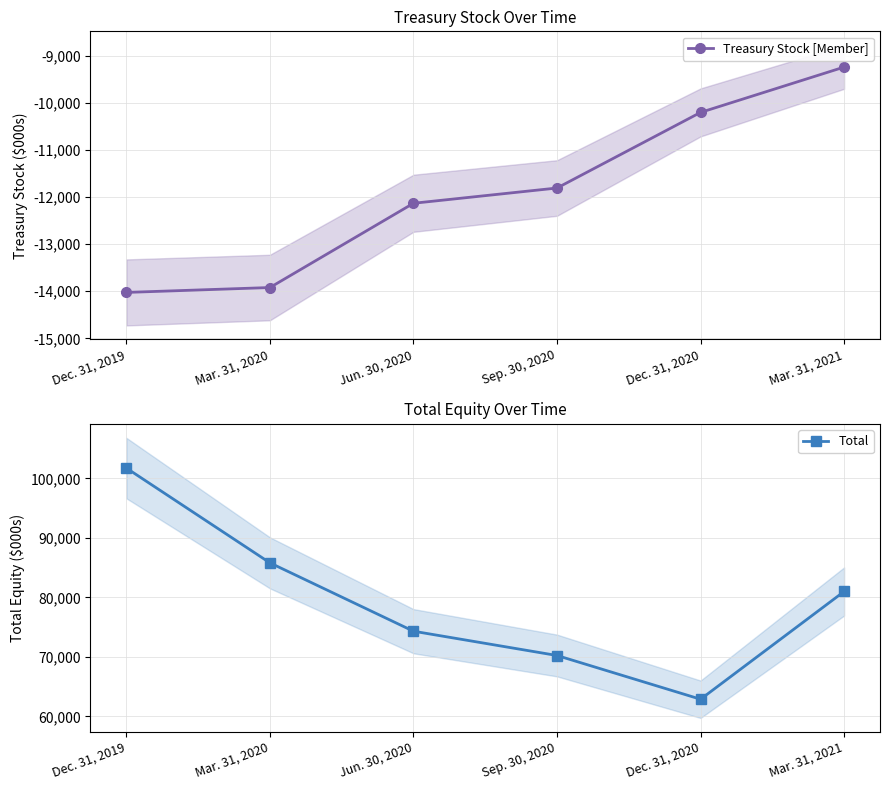

How many lines are shown in the chart?

2